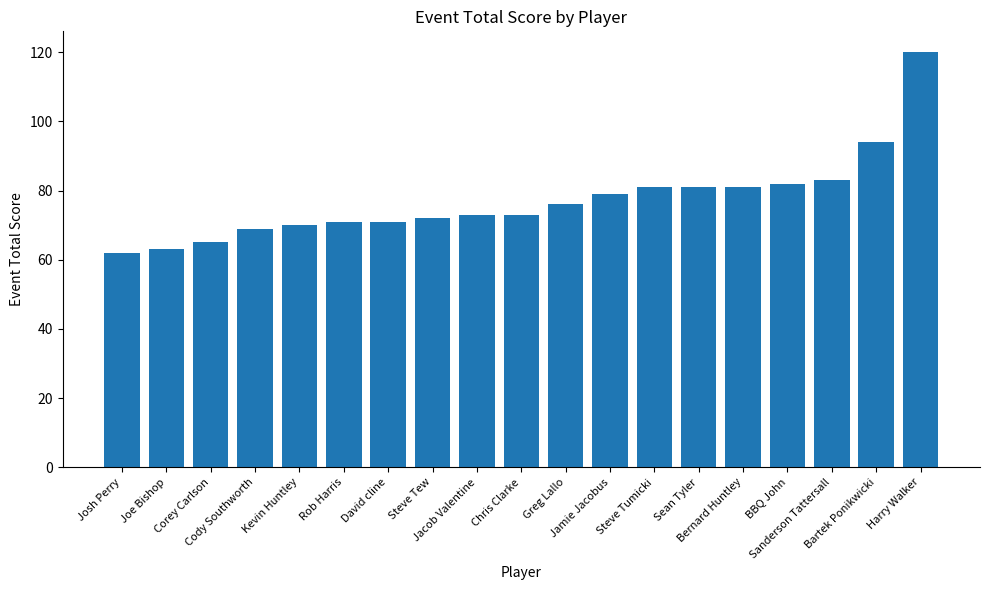

Reading left to right, what are all the values shown in this chart?

Josh Perry=62	Joe Bishop=63	Corey Carlson=65	Cody Southworth=69	Kevin Huntley=70	Rob Harris=71	David cline=71	Steve Tew=72	Jacob Valentine=73	Chris Clarke=73	Greg Lallo=76	Jamie Jacobus=79	Steve Tumicki=81	Sean Tyler=81	Bernard Huntley=81	BBQ John=82	Sanderson Tattersall=83	Bartek Ponikwicki=94	Harry Walker=120